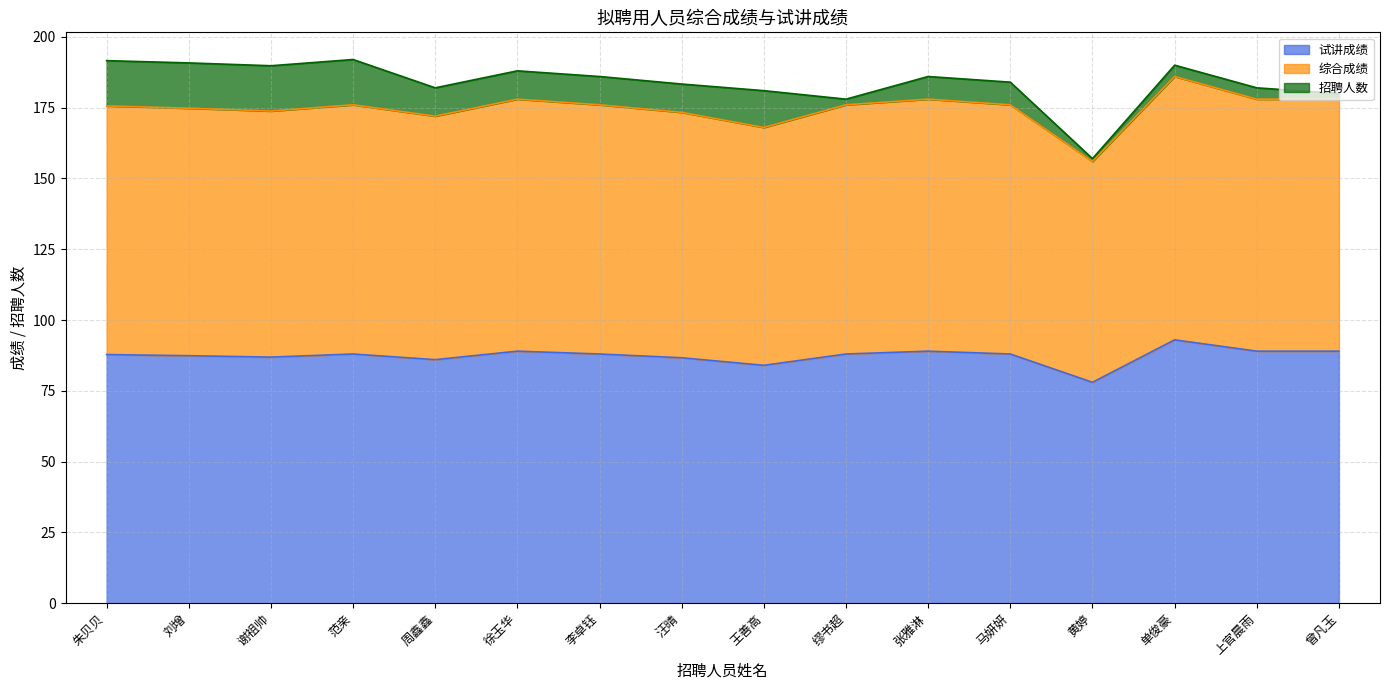

True or false: 综合成绩 has more than 0 interior local peaks.

True